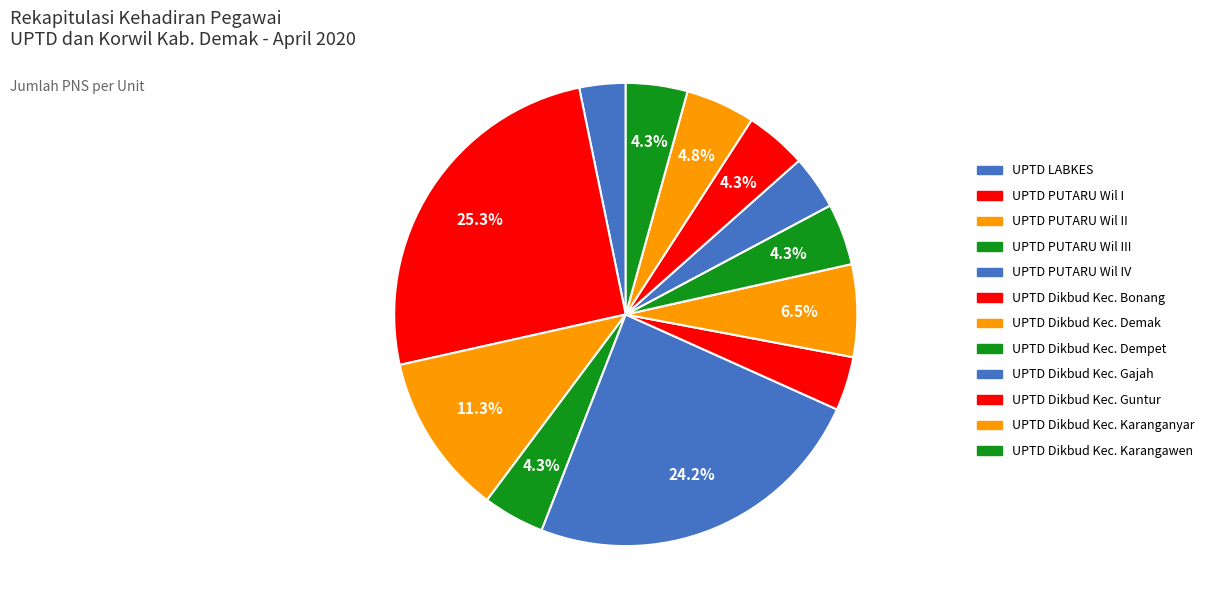

To the nearest percent, what is the difference between the UPTD Dikbud Kec. Dempet and UPTD PUTARU Wil II slice percentages?

7%